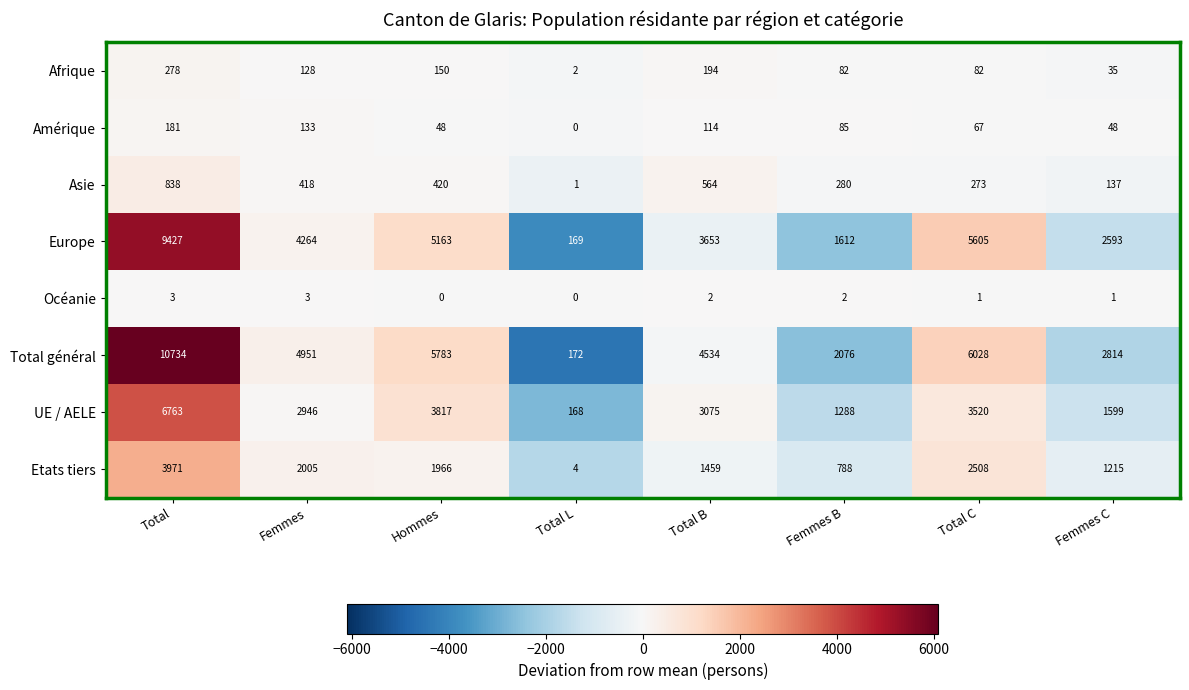

What is the average value of the Etats tiers series?

1740